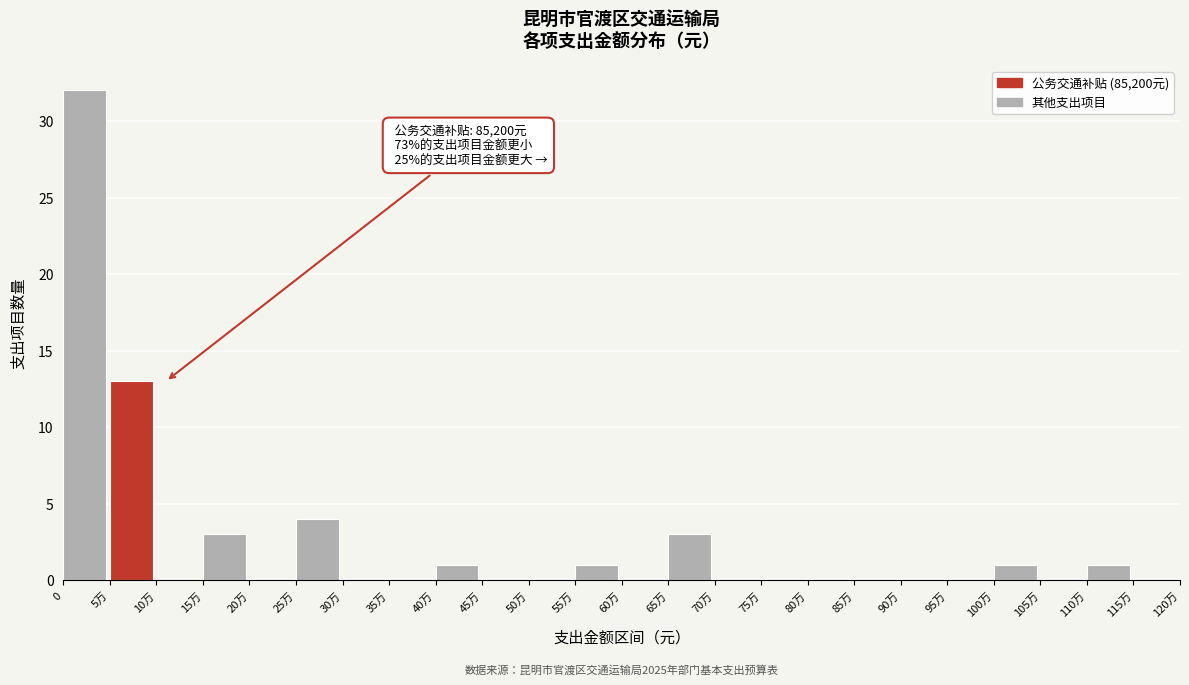

Reading right to left, what are all the values shown in this chart?

115万=0	110万=1	105万=0	100万=1	95万=0	90万=0	85万=0	80万=0	75万=0	70万=0	65万=3	60万=0	55万=1	50万=0	45万=0	40万=1	35万=0	30万=0	25万=4	20万=0	15万=3	10万=0	5万=13	0=32